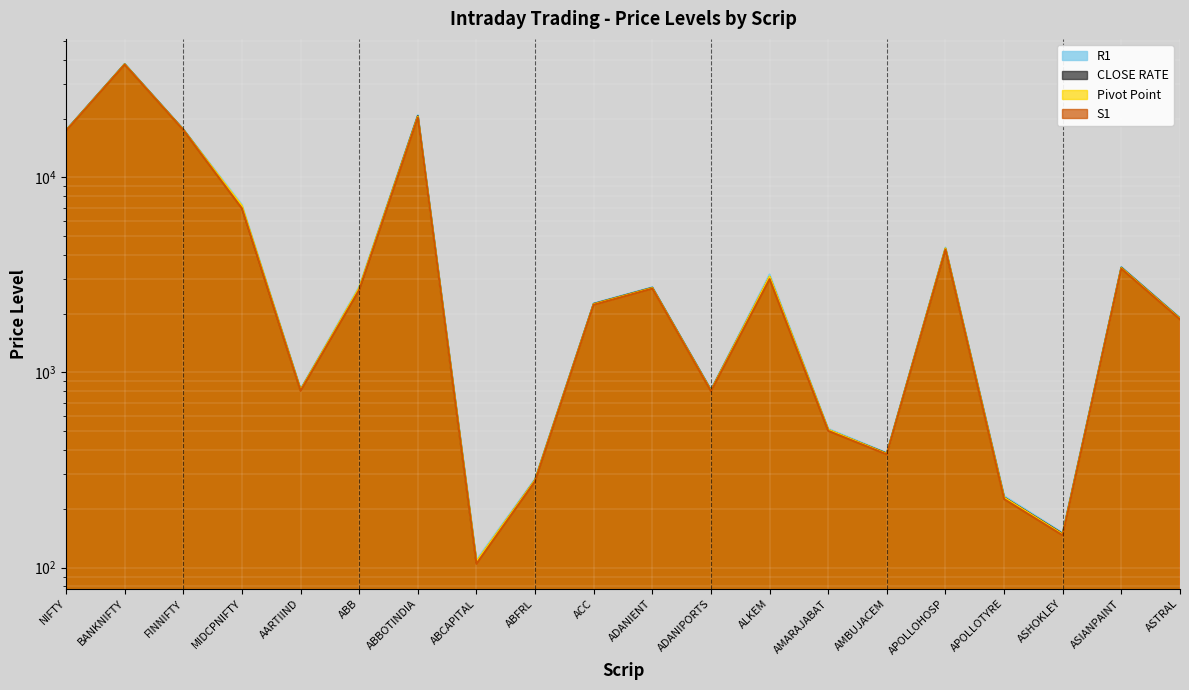

What is the average value of the R1 series?

6268.6